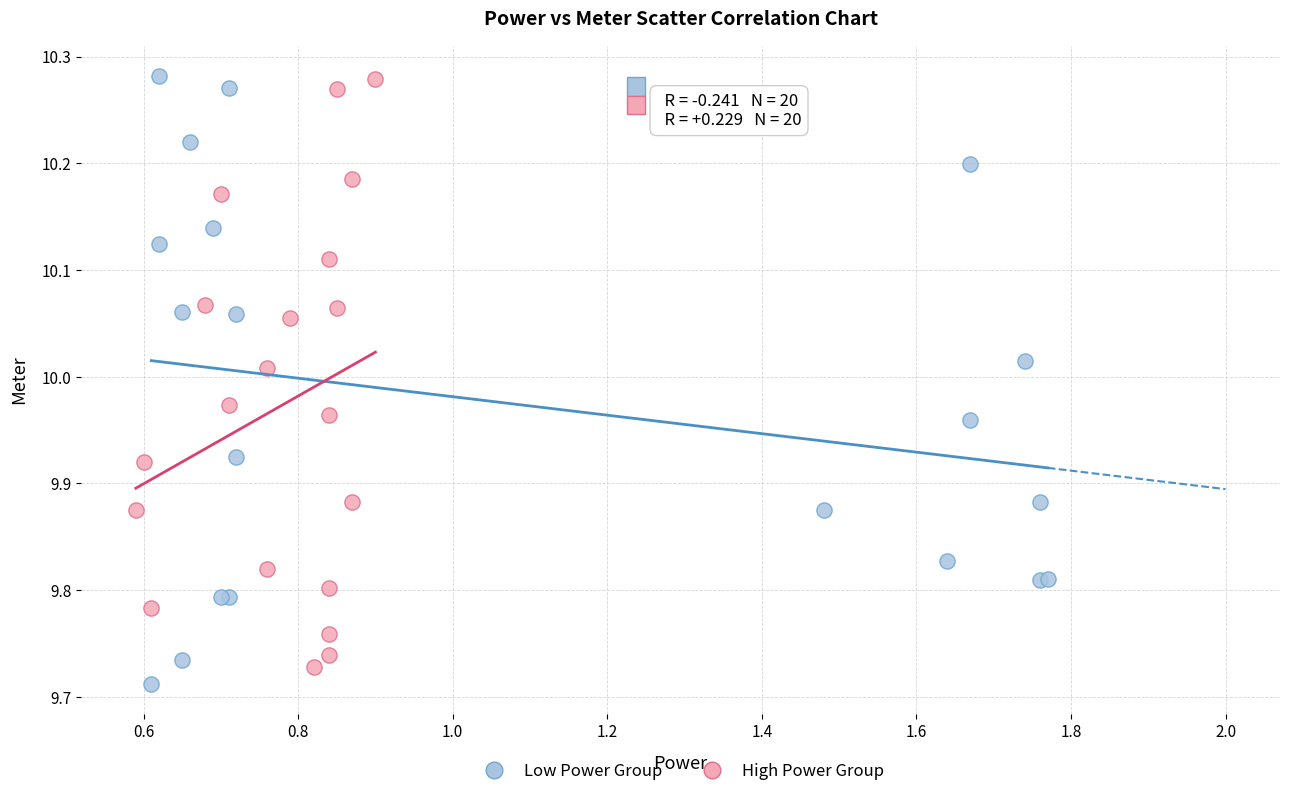

Which series contains the lowest Y value?

Low Power Group